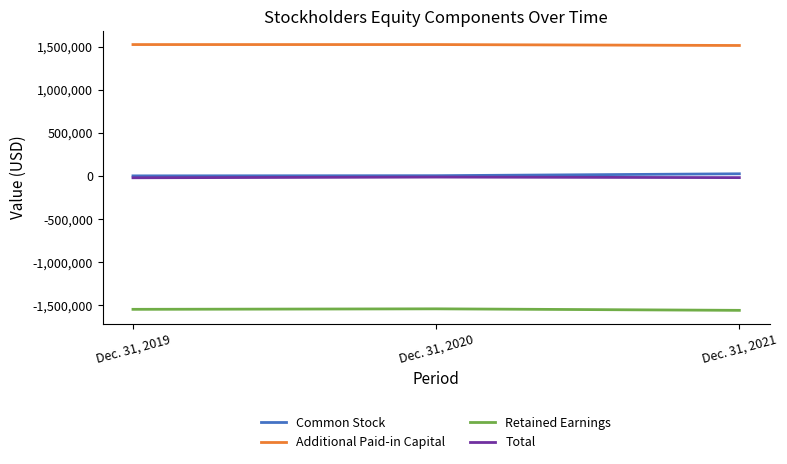

List the labels in order of Common Stock value, smallest first.

Dec. 31, 2019, Dec. 31, 2020, Dec. 31, 2021